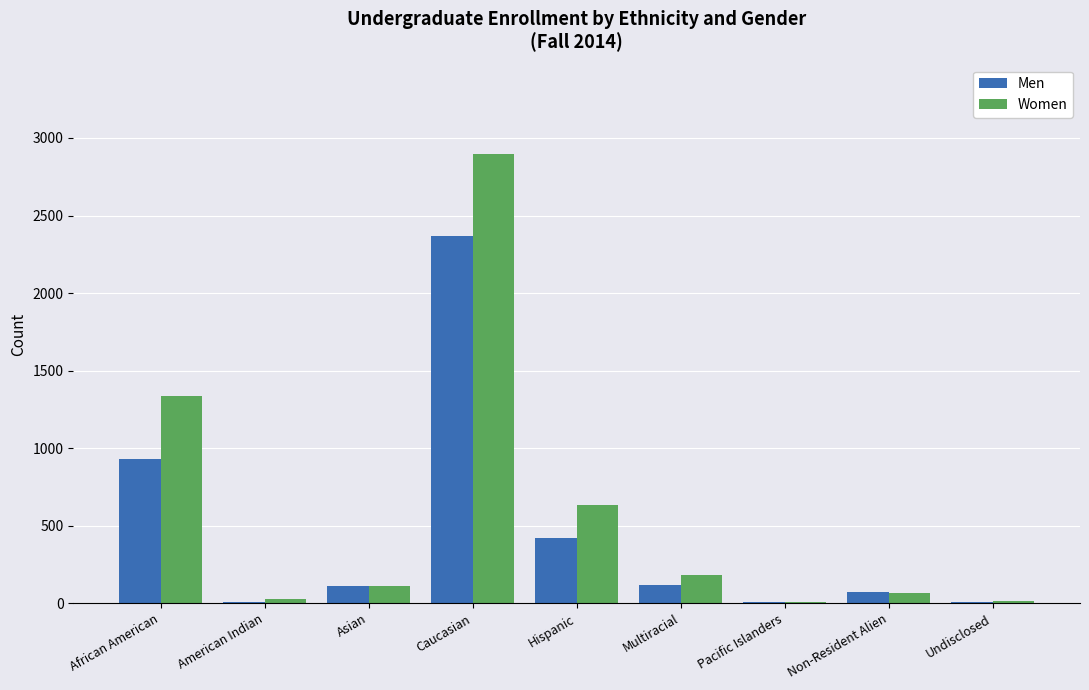

Which category has the highest value across all series?

Caucasian